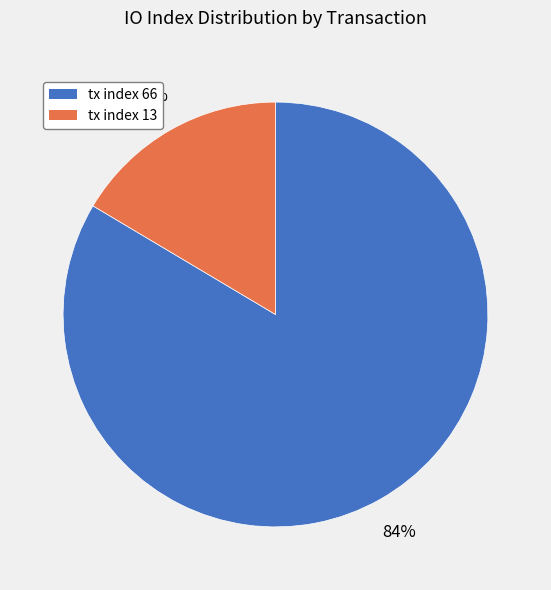

What percentage is the tx index 66 slice, to the nearest percent?

84%